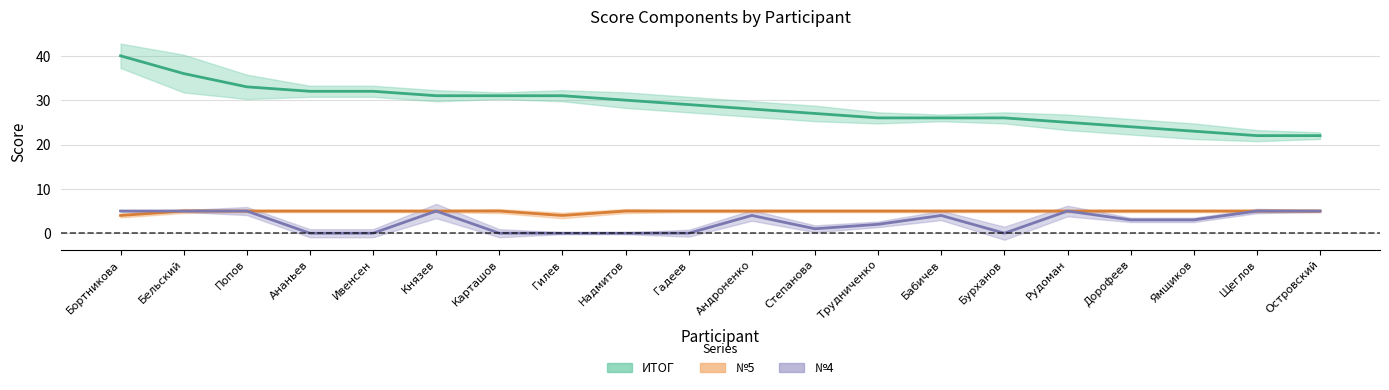

Is it true that №5 equals 8 at Гадеев?

False